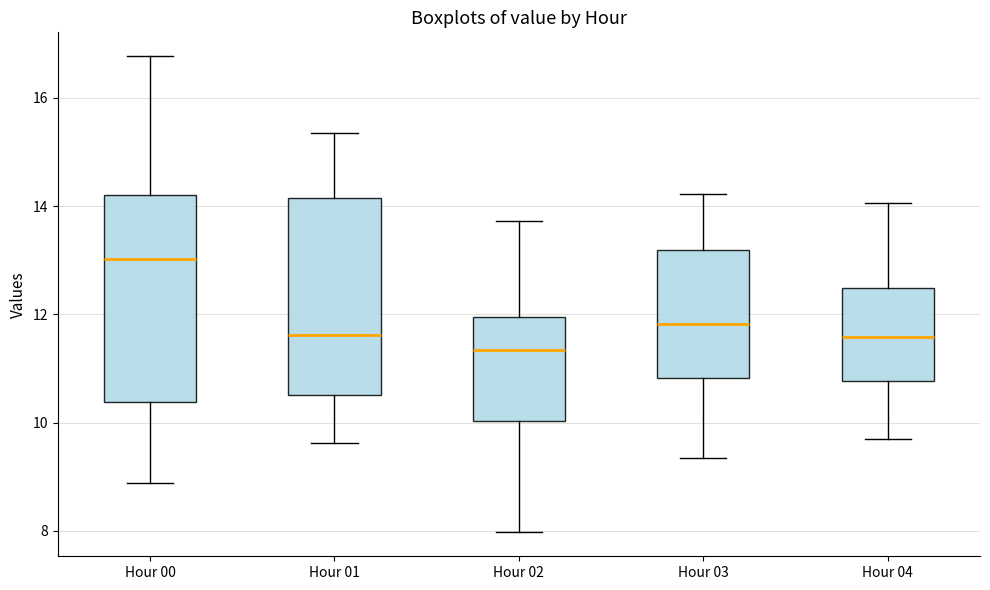

Which box's median line is the lowest?

Hour 02